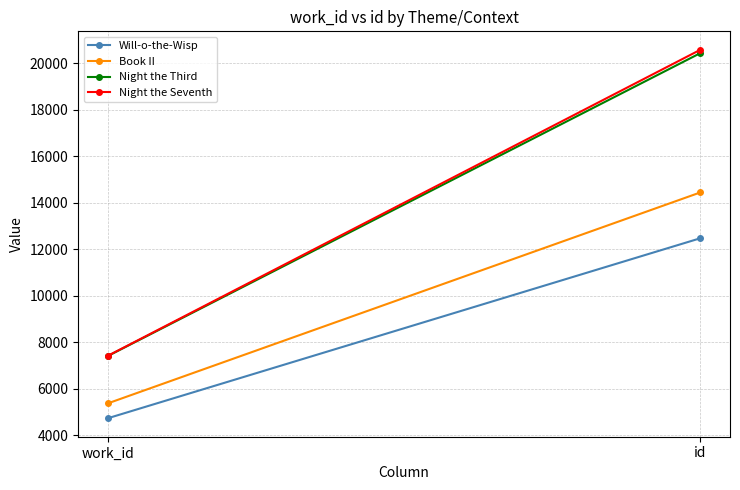

Which has a higher value, id or work_id?

id